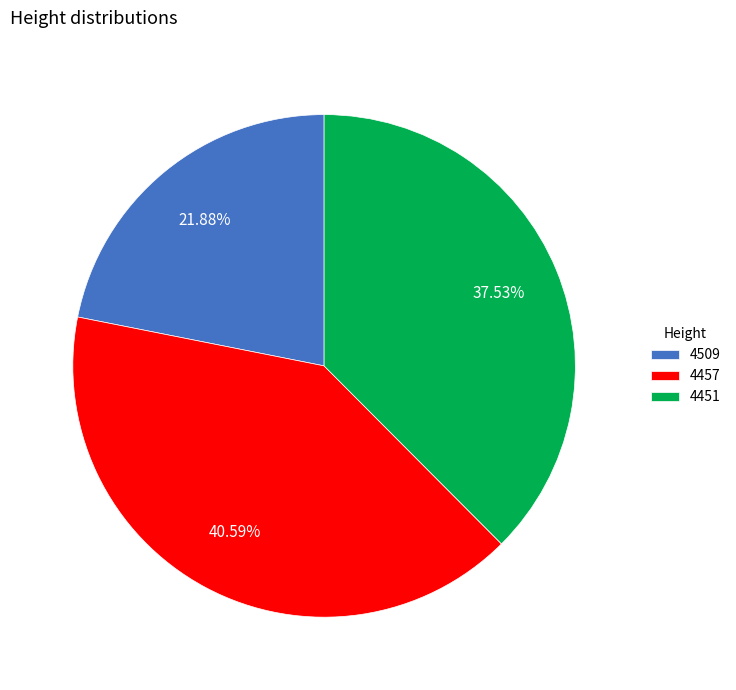

What percentage is NOT represented by 4451?

62.5%